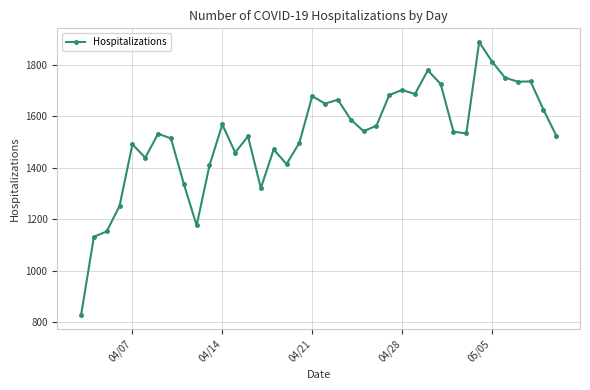

What is the smallest value displayed?

827